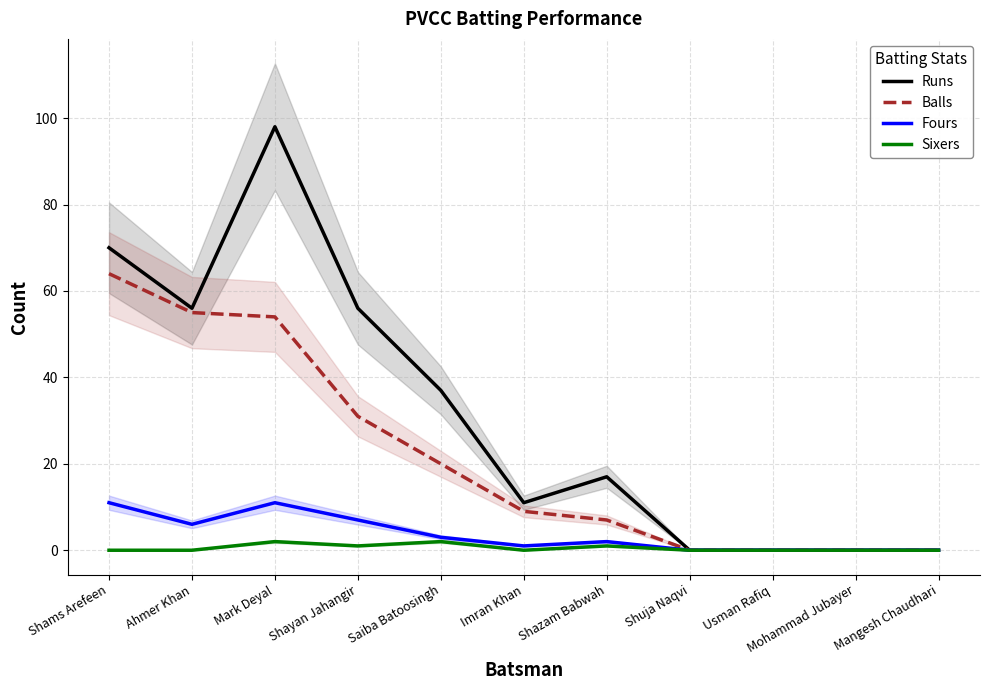

Rank the series by their maximum value, from highest to lowest.

Runs, Balls, Fours, Sixers